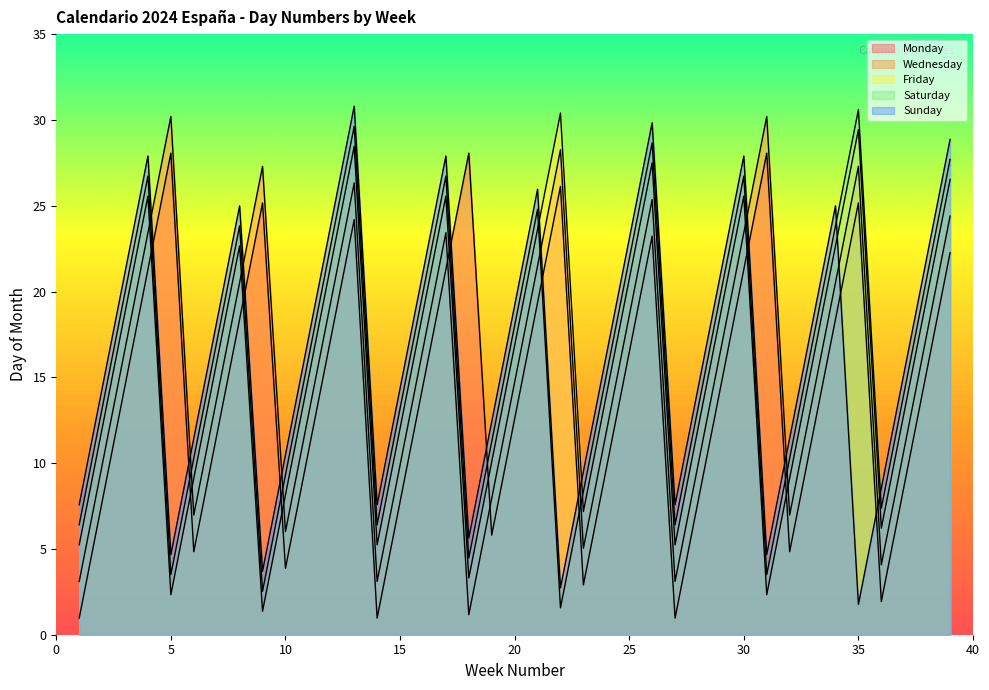

Reading left to right, extract all data points from this chart.

Mon: 1.0	7.7	14.5	21.3	28.1	4.8	11.6	18.4	25.2	3.9	10.6	17.4	24.2	1.0	7.7	14.5	21.3	28.1	5.8	12.6	19.4	26.1	2.9	9.7	16.5	23.2	1.0	7.7	14.5	21.3	28.1	4.8	11.6	18.4	25.2	1.9	8.7	15.5	22.3
Wed: 3.1	9.9	16.7	23.4	30.2	7.0	13.7	20.5	27.3	6.0	12.8	19.6	26.3	3.1	9.9	16.7	23.4	1.2	7.9	14.7	21.5	28.3	5.0	11.8	18.6	25.4	3.1	9.9	16.7	23.4	30.2	7.0	13.7	20.5	27.3	4.1	10.8	17.6	24.4
Fri: 5.2	12.0	18.8	25.6	2.3	9.1	15.9	22.7	1.4	8.1	14.9	21.7	28.5	5.2	12.0	18.8	25.6	3.3	10.1	16.9	23.6	30.4	7.2	13.9	20.7	27.5	5.2	12.0	18.8	25.6	2.3	9.1	15.9	22.7	29.4	6.2	13.0	19.8	26.5
Sat: 6.4	13.2	20.0	26.7	3.5	10.3	17.1	23.8	2.5	9.3	16.1	22.9	29.6	6.4	13.2	20.0	26.7	4.5	11.2	18.0	24.8	1.6	8.3	15.1	21.9	28.7	6.4	13.2	20.0	26.7	3.5	10.3	17.1	23.8	30.6	7.4	14.1	20.9	27.7
Sun: 7.6	14.3	21.1	27.9	4.7	11.4	18.2	25.0	3.7	10.5	17.3	24.0	30.8	7.6	14.3	21.1	27.9	5.6	12.4	19.2	26.0	2.7	9.5	16.3	23.1	29.8	7.6	14.3	21.1	27.9	4.7	11.4	18.2	25.0	1.8	8.5	15.3	22.1	28.9